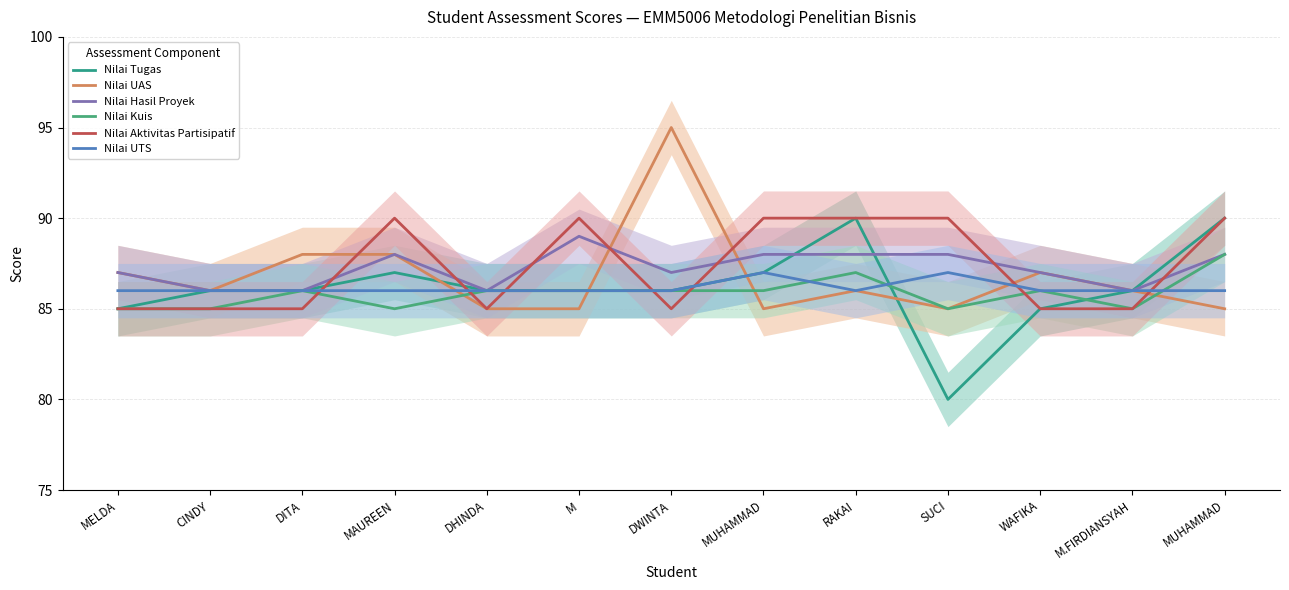

At which category is the sum across all series the highest?

RAKAI